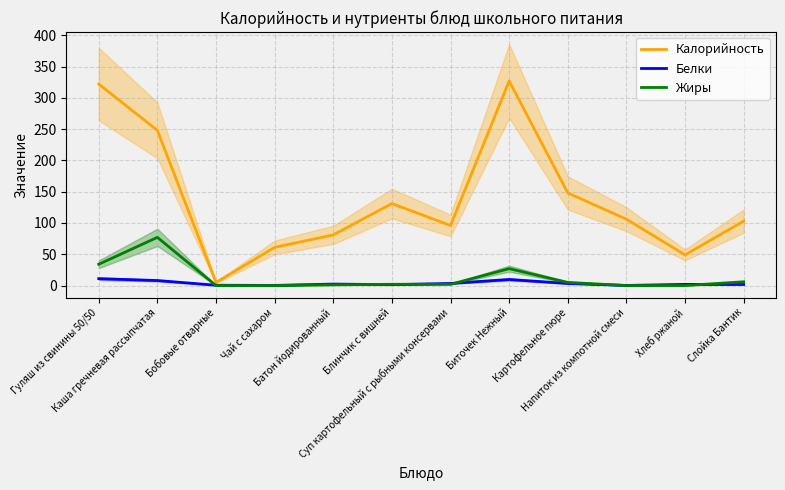

Reading left to right, list all the values displayed in this chart.

Калорийность: 322.0	248.0	5.0	61.0	81.0	131.0	96.0	327.0	148.0	106.0	49.0	103.0
Белки: 11.0	8.0	0.5	0.2	2.3	1.4	3.3	9.7	3.3	0.1	1.9	1.7
Жиры: 34.0	77.0	0.0	0.0	1.1	2.0	2.0	27.0	5.0	0.0	0.0	6.0